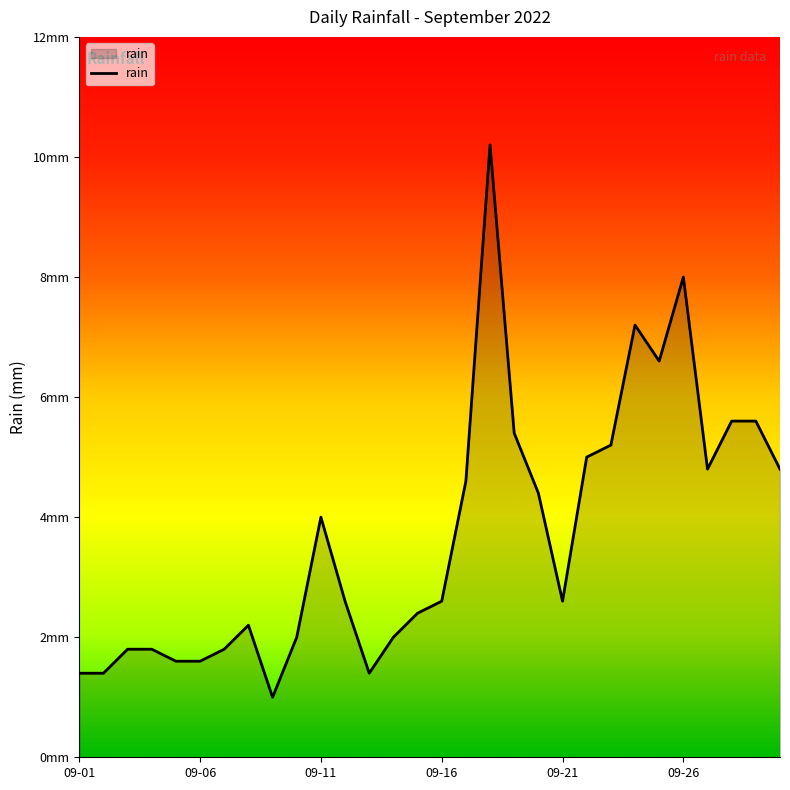

Does the chart display data point markers on the line(s)?

No